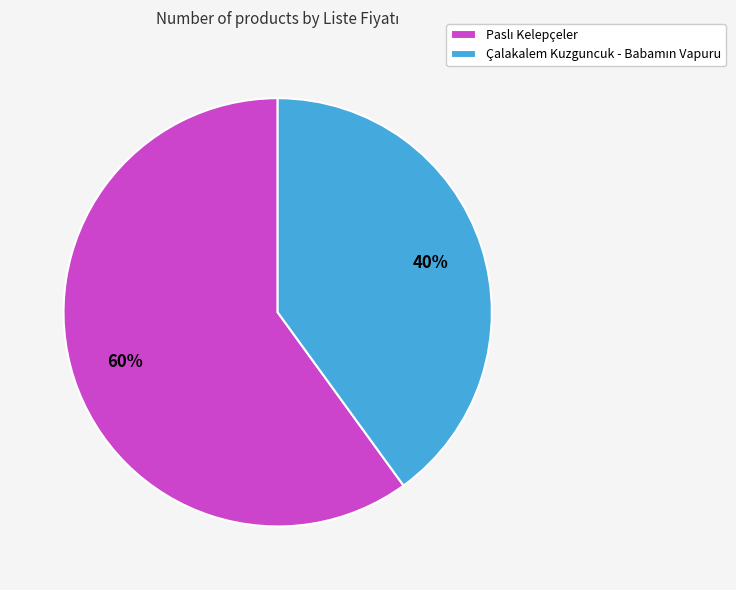

Does any single category account for the majority?

Yes